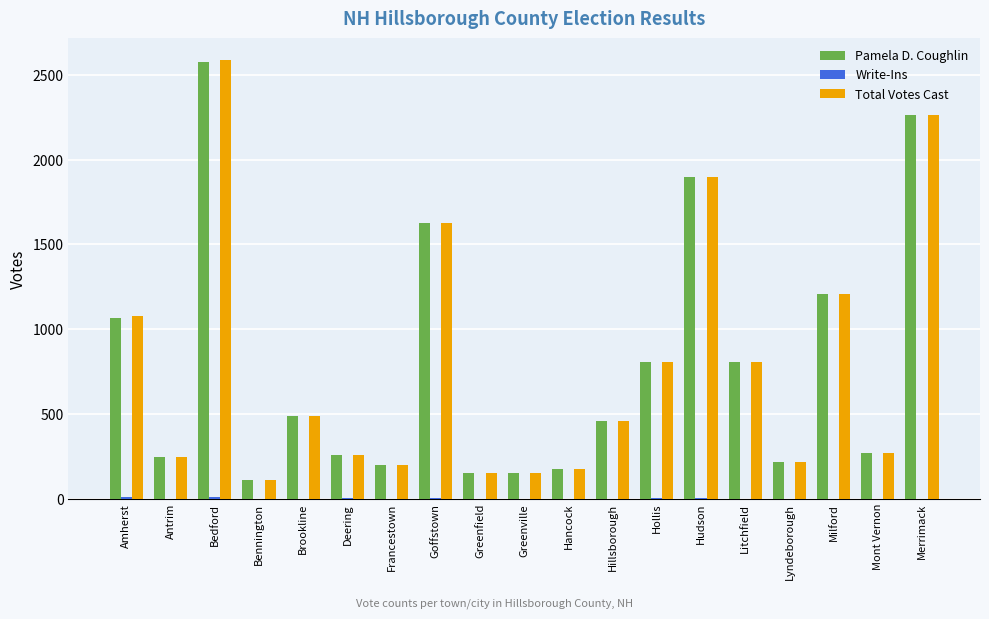

What is the greatest value displayed?

2585